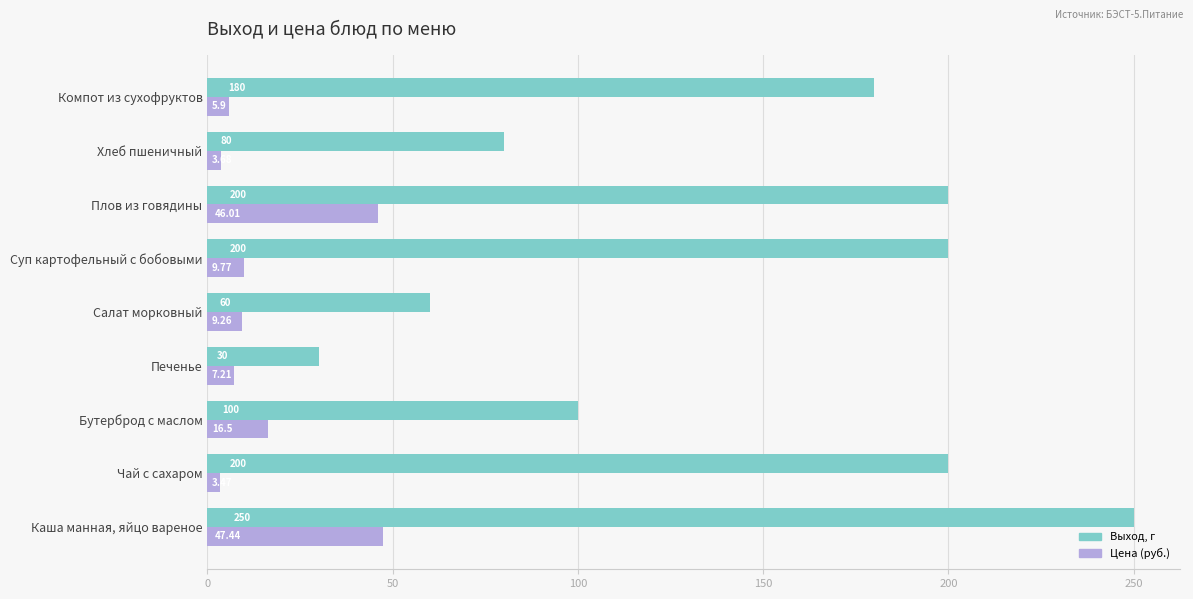

Which label corresponds to the smallest value in the chart?

Чай с сахаром